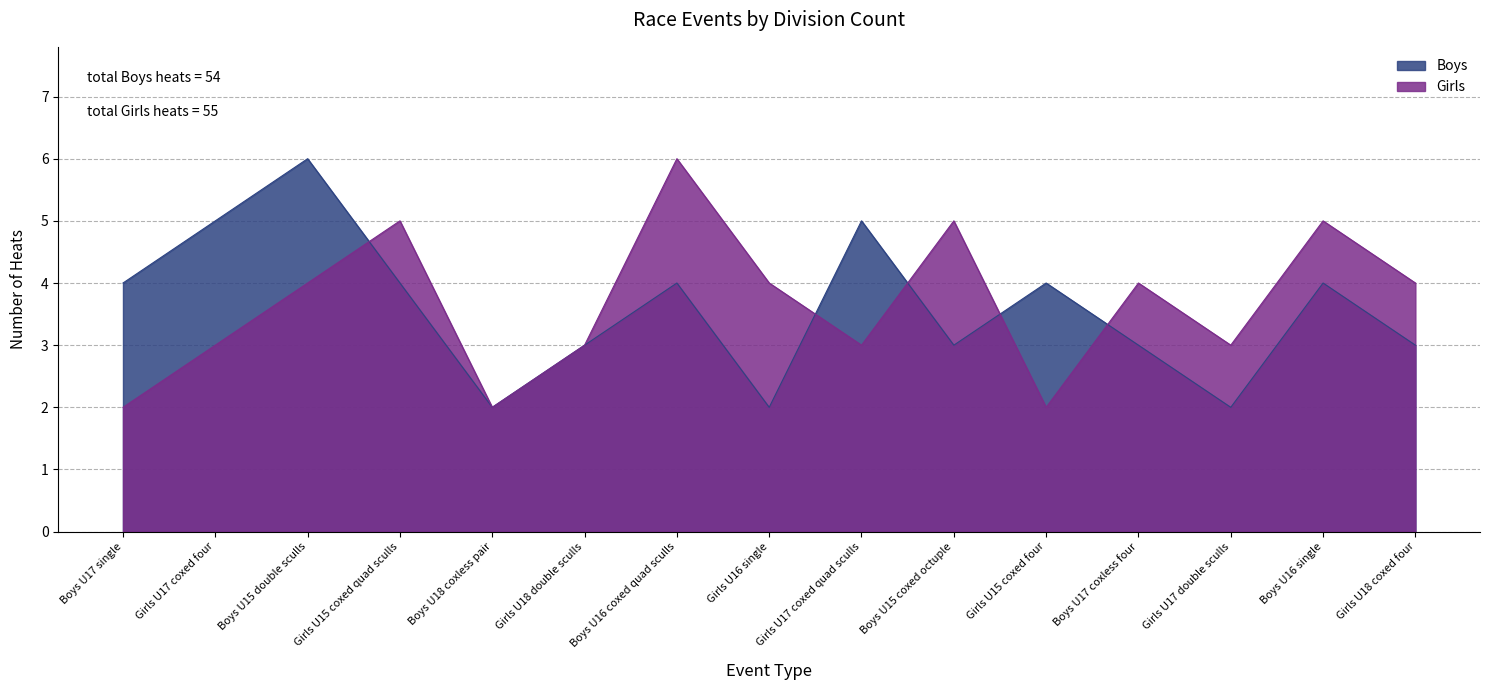

What is the maximum value shown in the chart?

6